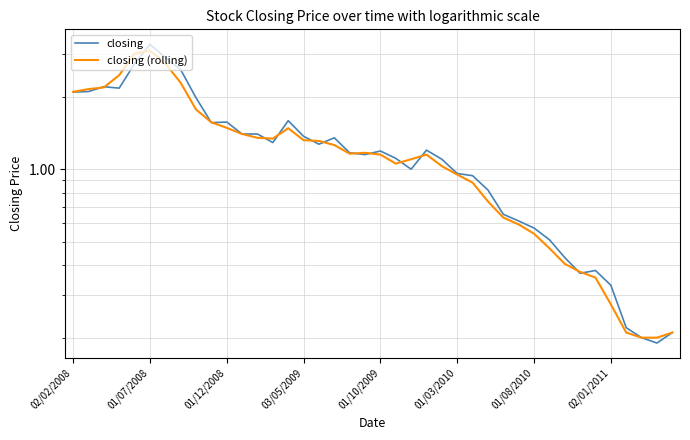

In closing (rolling), how many points are lower than both neighbors (excluding endpoints)?

3